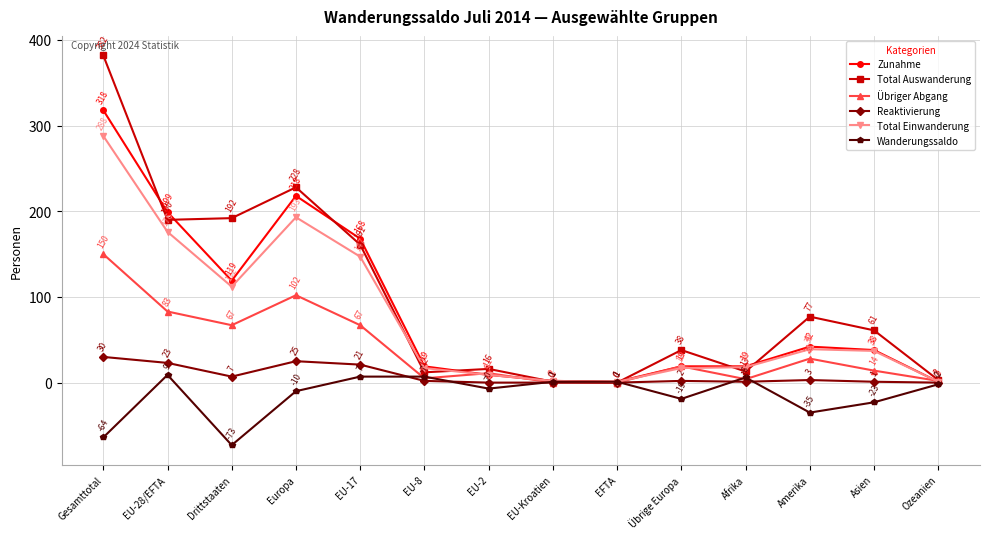

The Reaktivierung series shows 3 at Amerika. True or false?

True